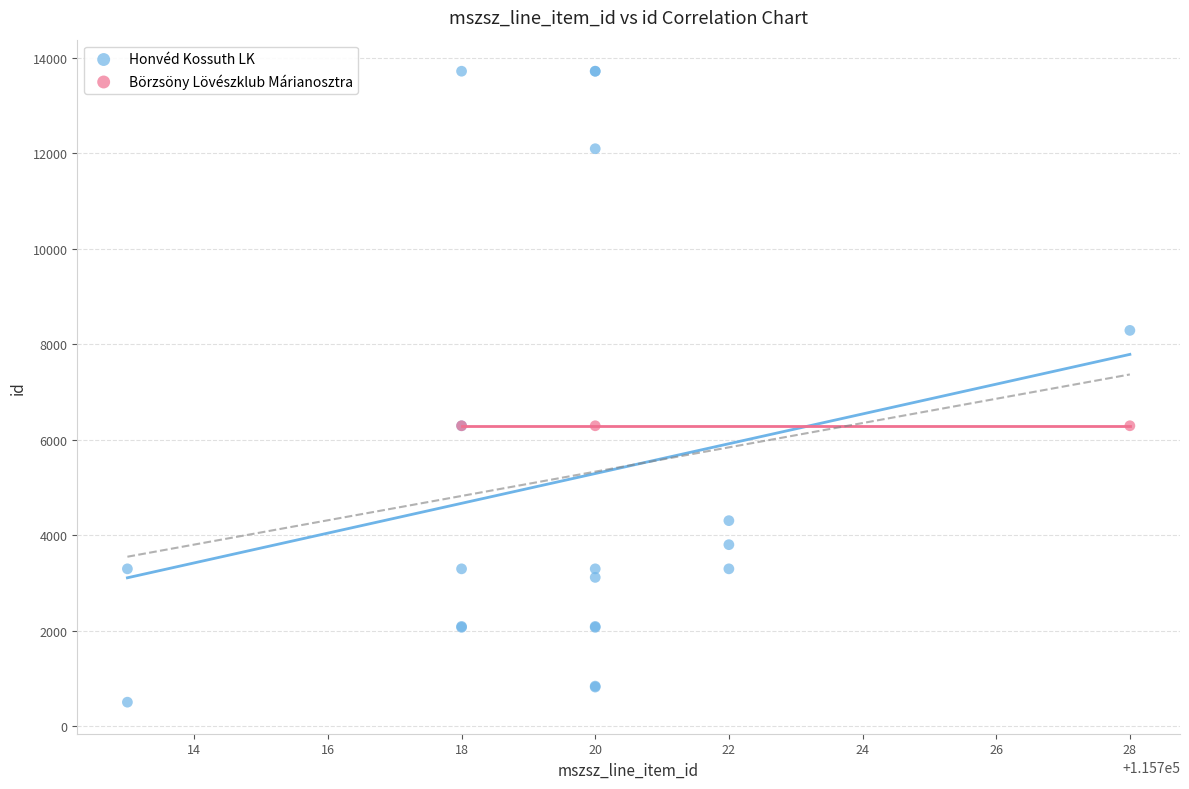

Which series contains the lowest Y value?

Honvéd Kossuth LK